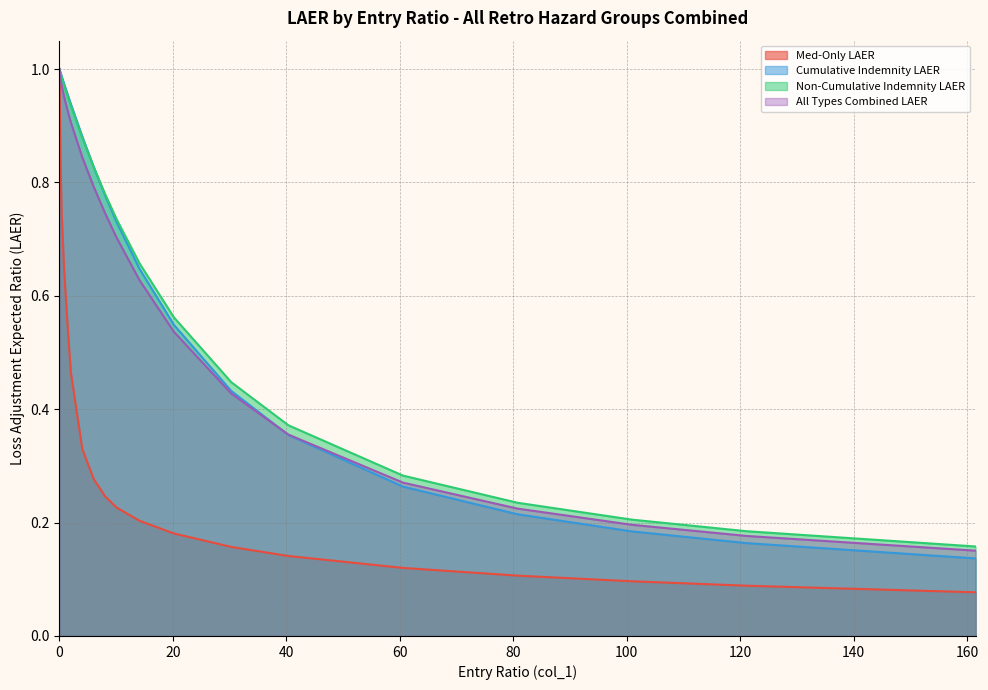

Does the chart have visible grid lines?

Yes